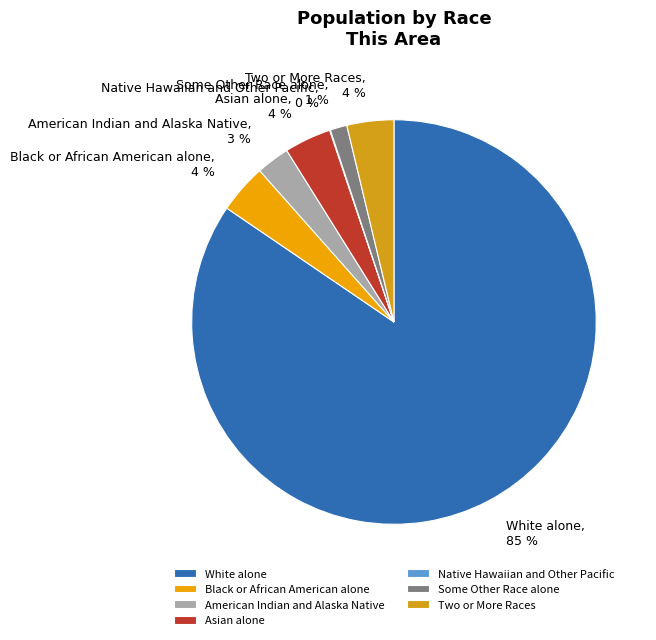

What is the largest slice in the pie chart?

White alone